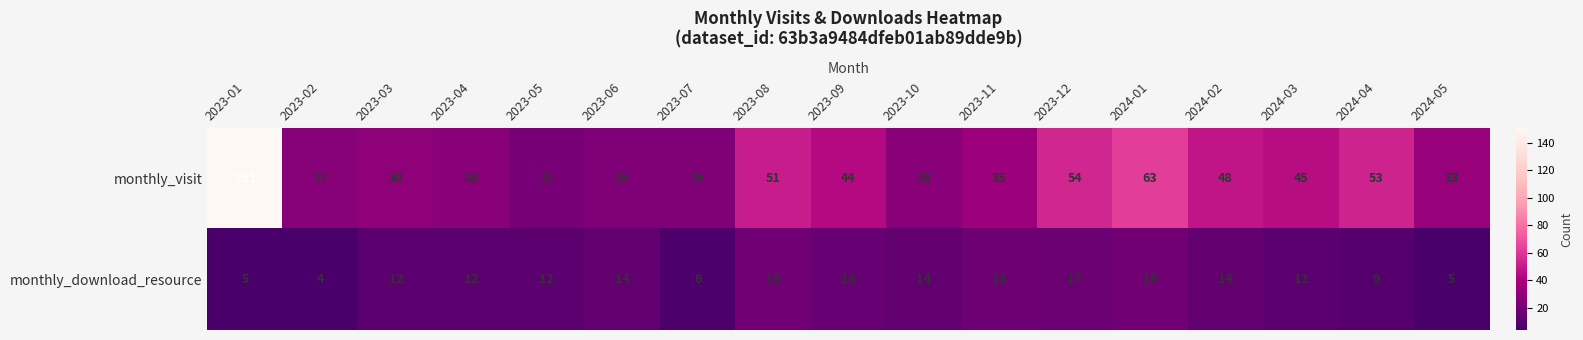

At which category does the chart reach its peak across all series?

2023-01